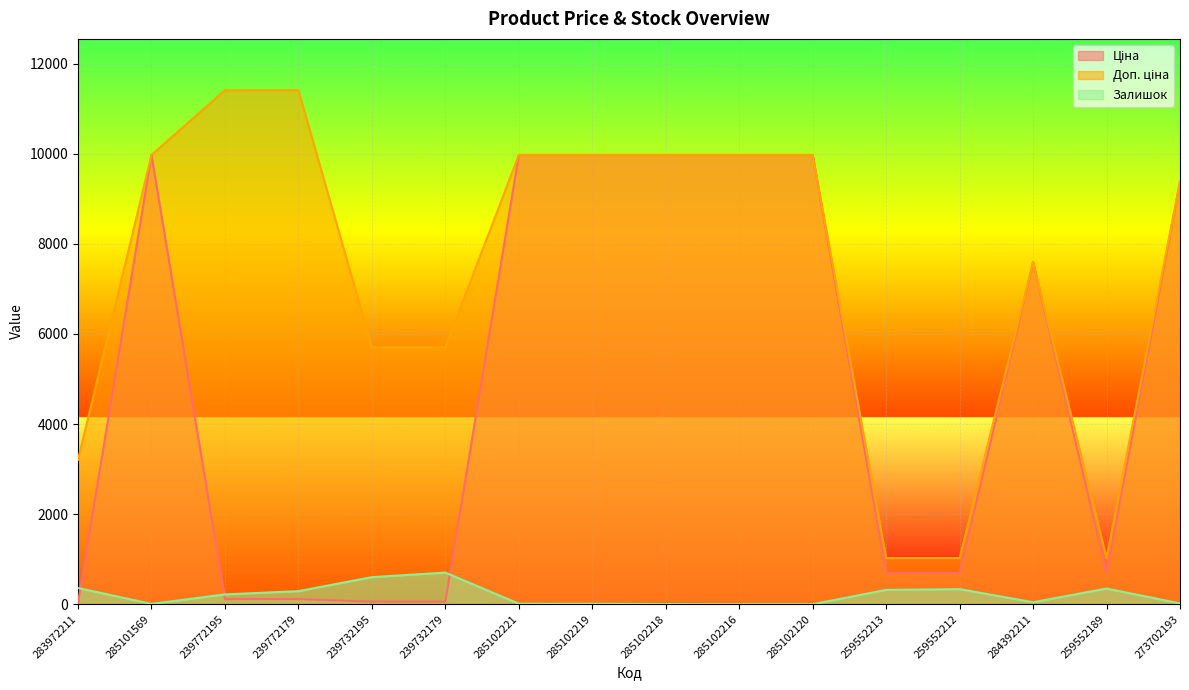

The Залишок series shows 702.0 at 239732179. True or false?

True